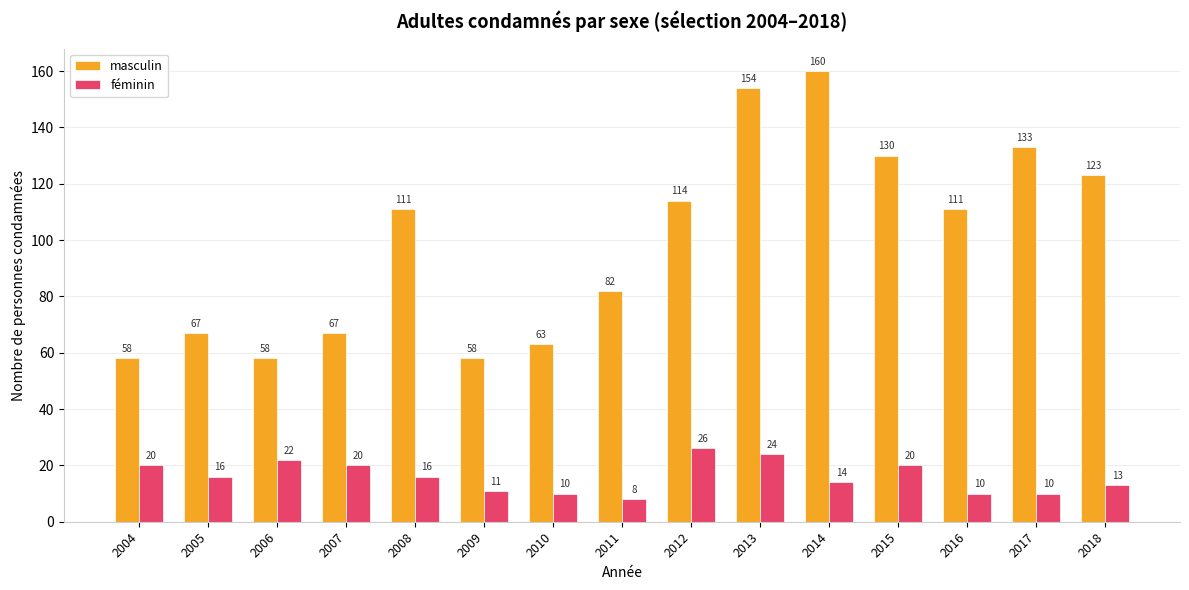

True or false: masculin has a value of 111 at 2016.

True